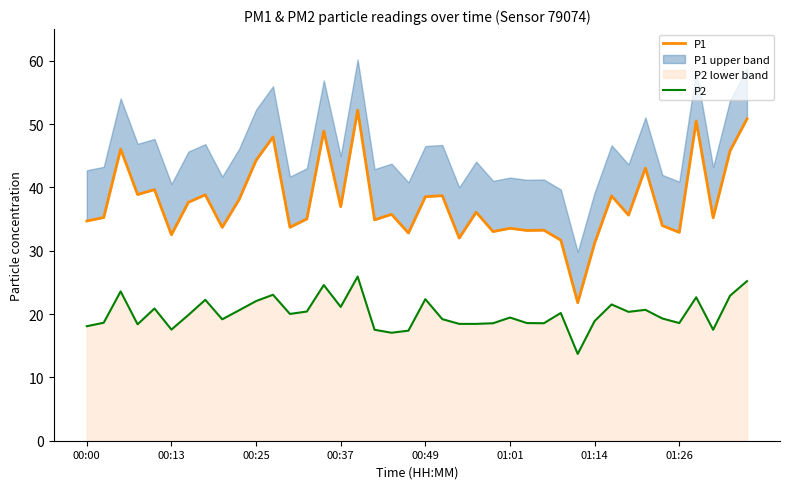

The value of P2 at 01:26 is 28.6. True or false?

False